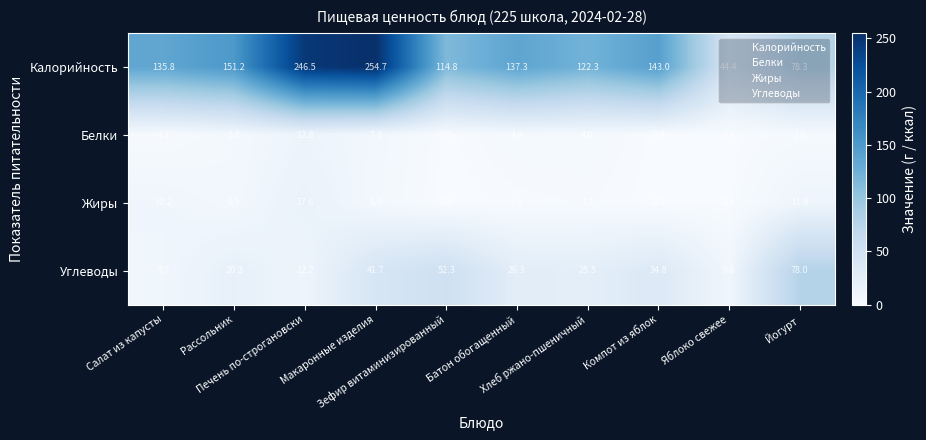

At how many categories does at least one series exceed 33?

10